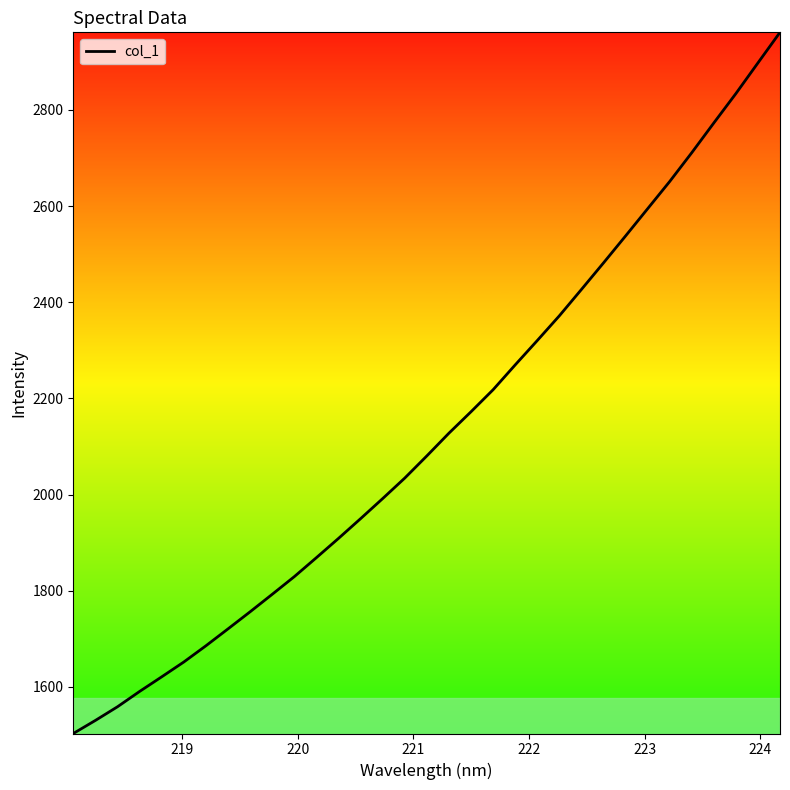

True or false: there are more than 1 points higher than both neighbors.

False